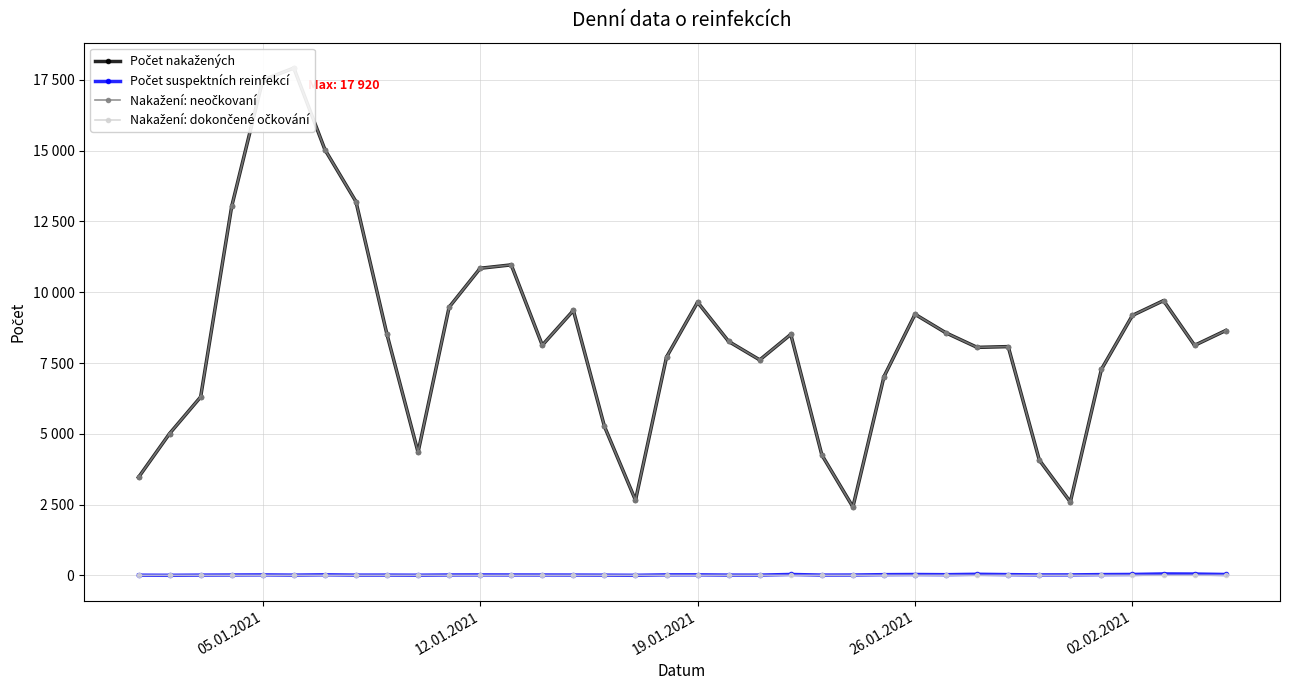

True or false: Počet suspektních reinfekcí and Nakažení: dokončené očkování intersect in this chart.

False